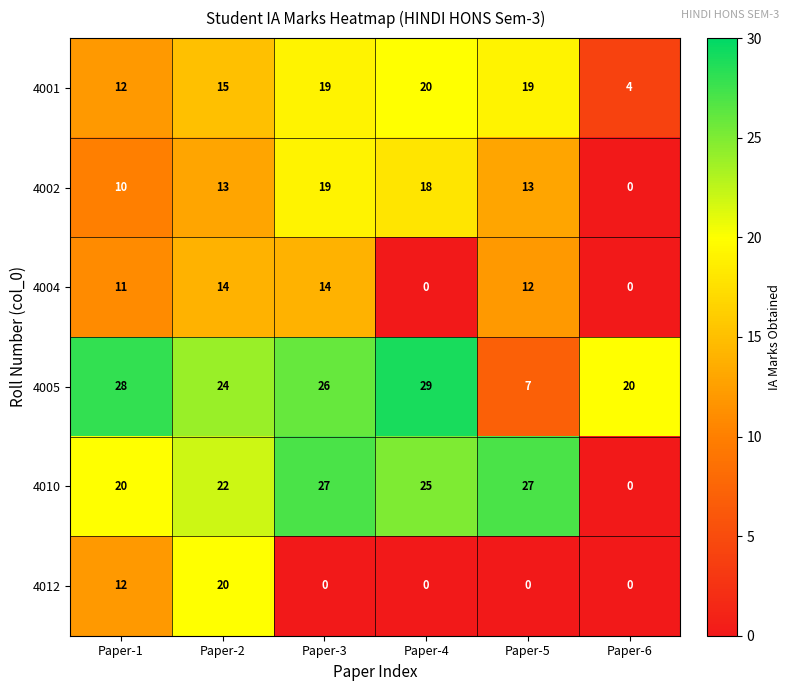

What is the total value across all series at Paper-3?

105